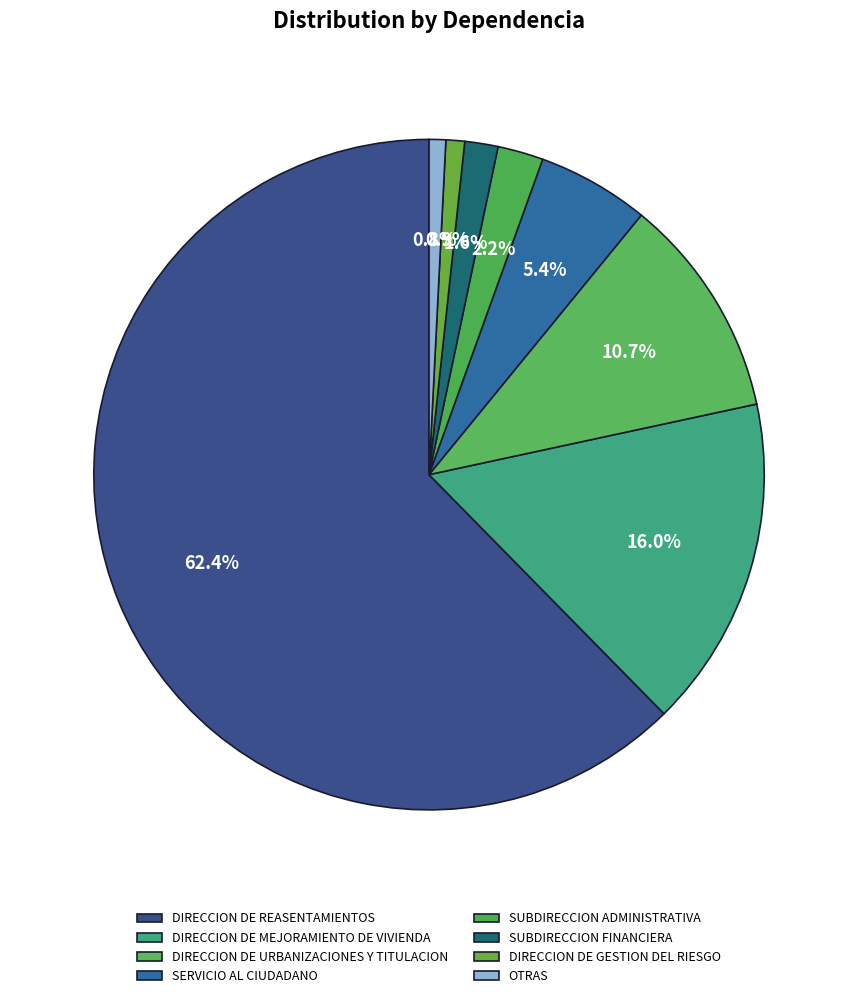

How many segments does this pie chart have?

8